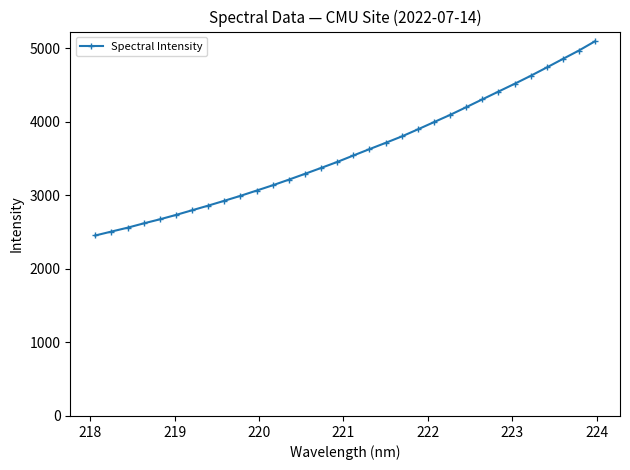

True or false: there are more than 1 points higher than both neighbors.

False